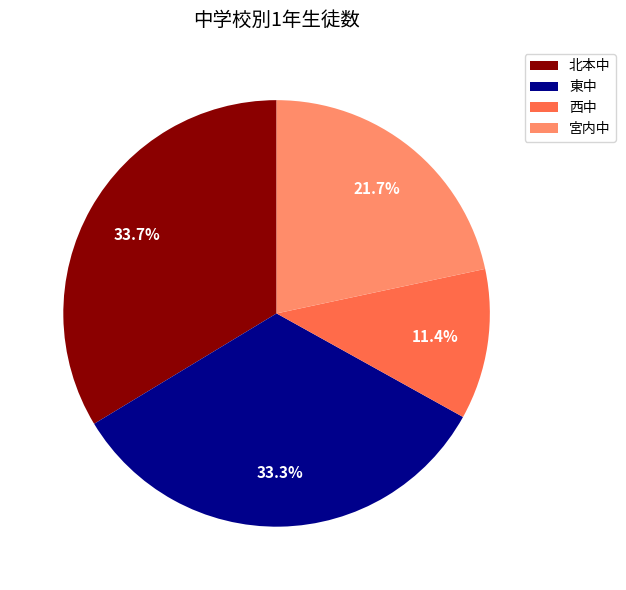

True or false: 東中 accounts for 33% of the total.

True